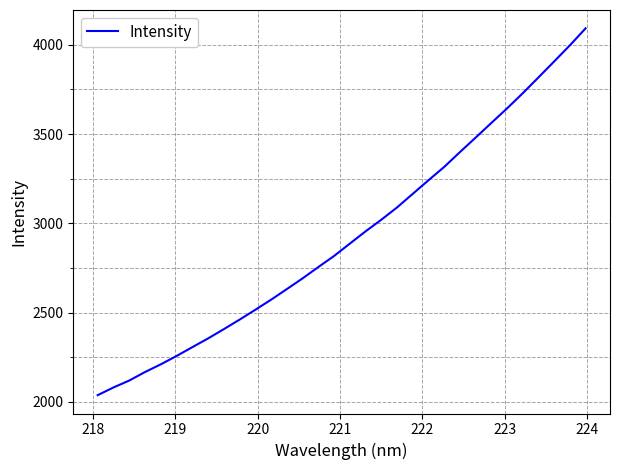

What is the maximum value shown in the chart?

4092.5